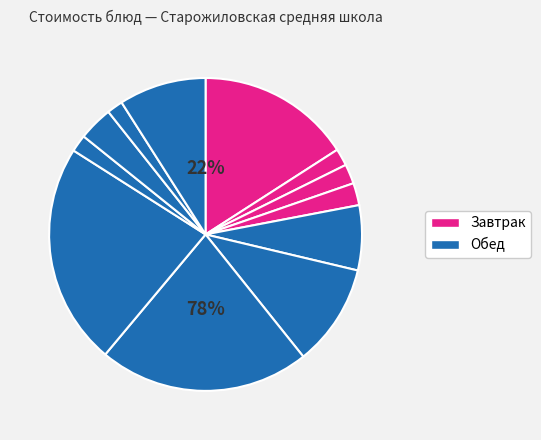

How many segments does this pie chart have?

12